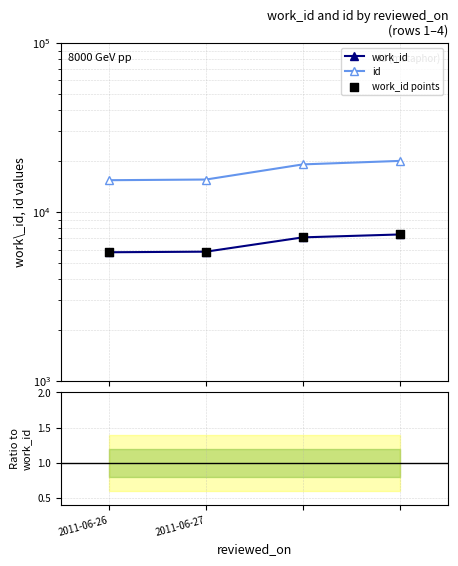

What is the total value across all series at 3?

34793.7